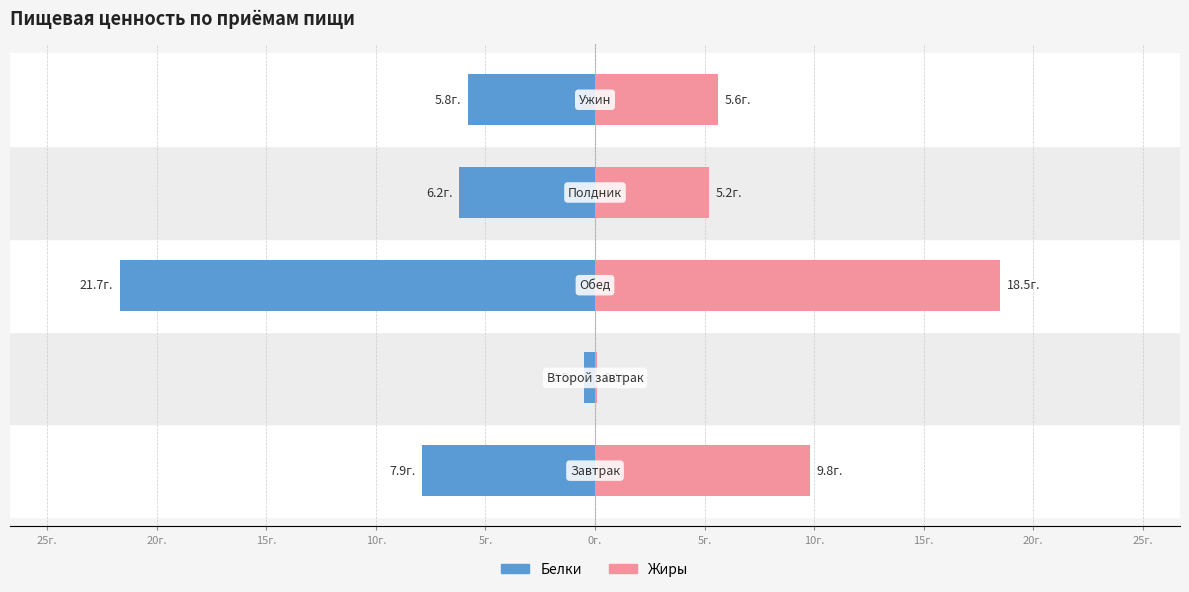

At how many categories does at least one series exceed 13?

1